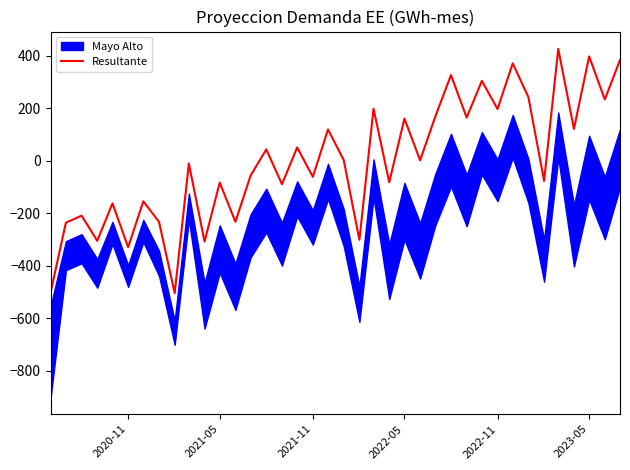

What is the maximum value for Resultante?

426.6